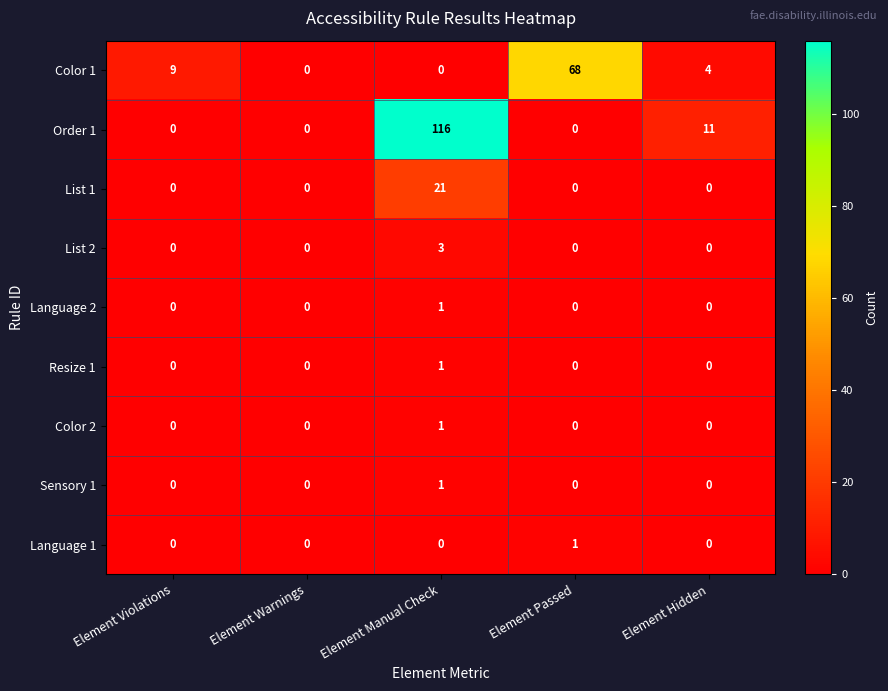

What is the maximum value shown in the chart?

116